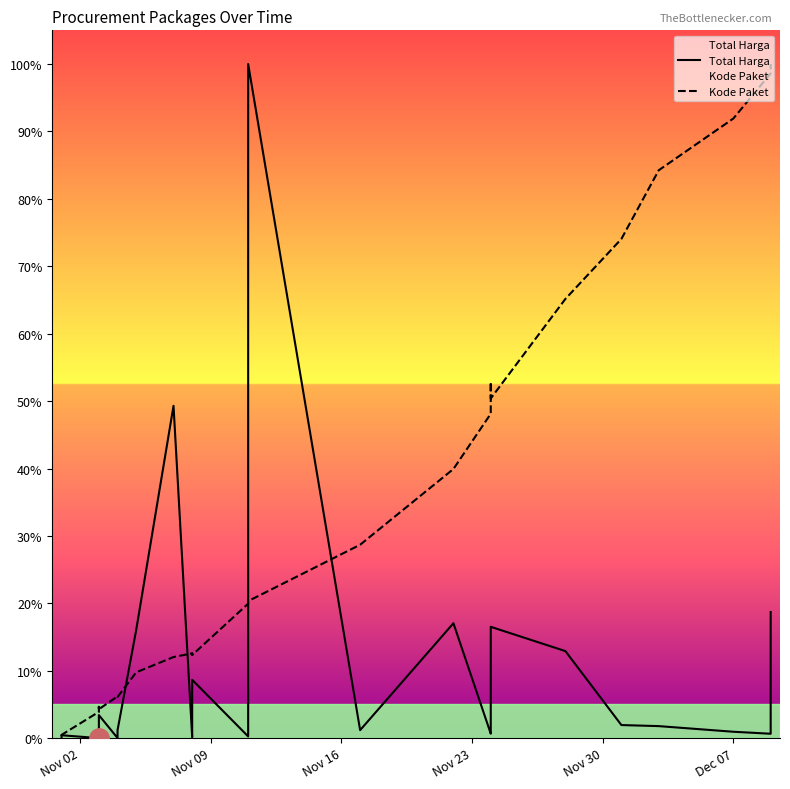

What are all the series names shown in the legend?

Total Harga, Kode Paket